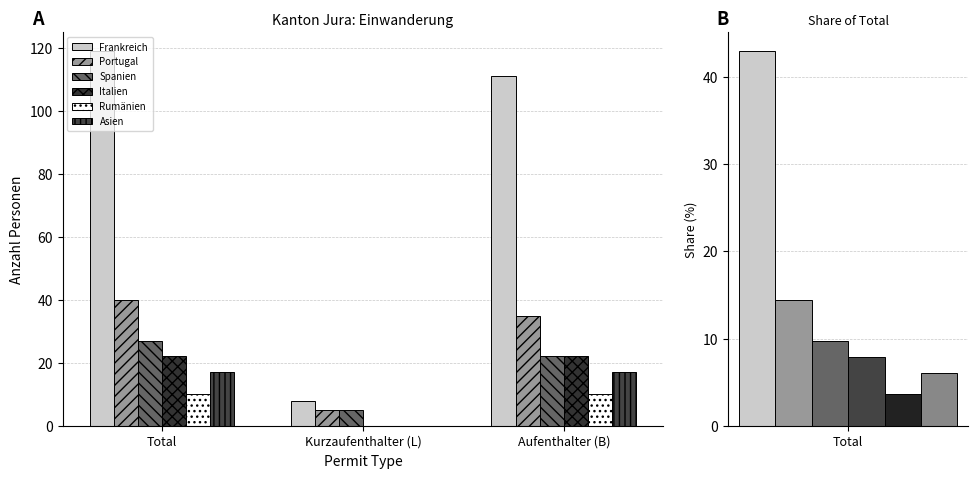

What is the sum of the Spanien values at Total and Kurzaufenthalter (L)?

32